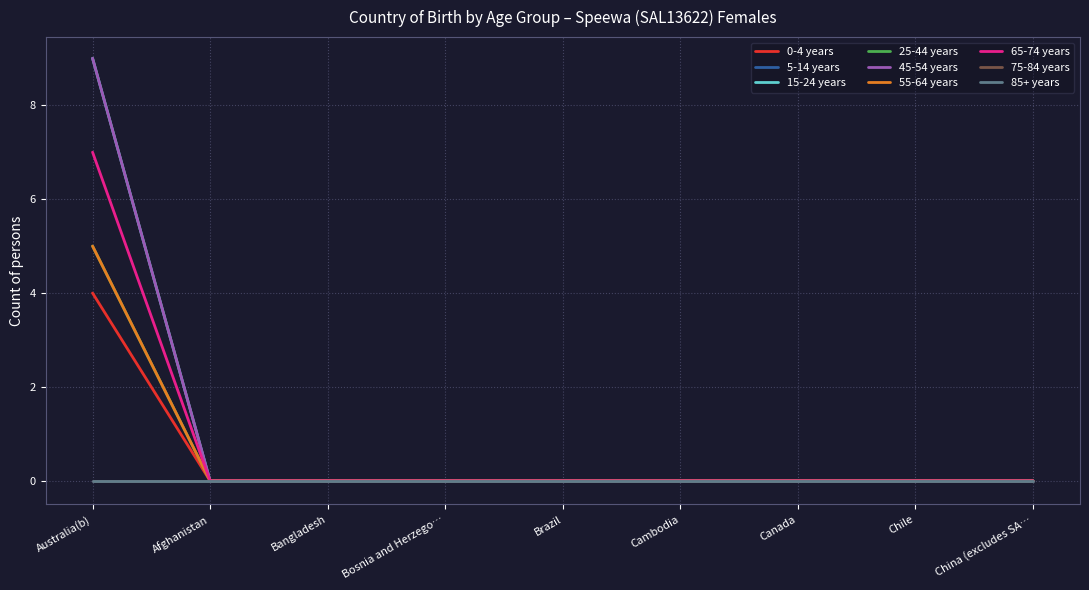

Does the chart have visible grid lines?

Yes